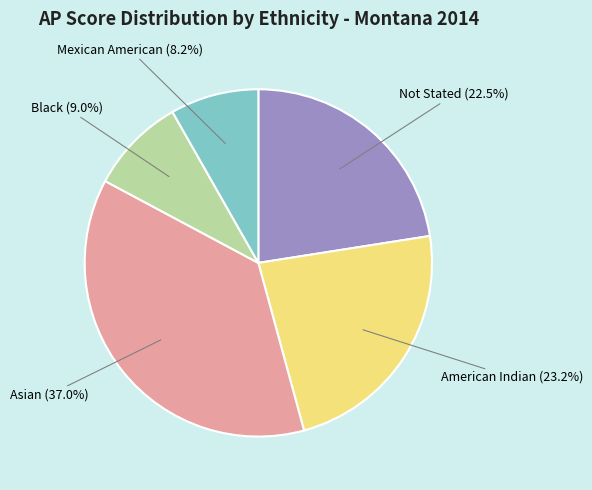

Is there any slice that represents more than half of the pie?

No